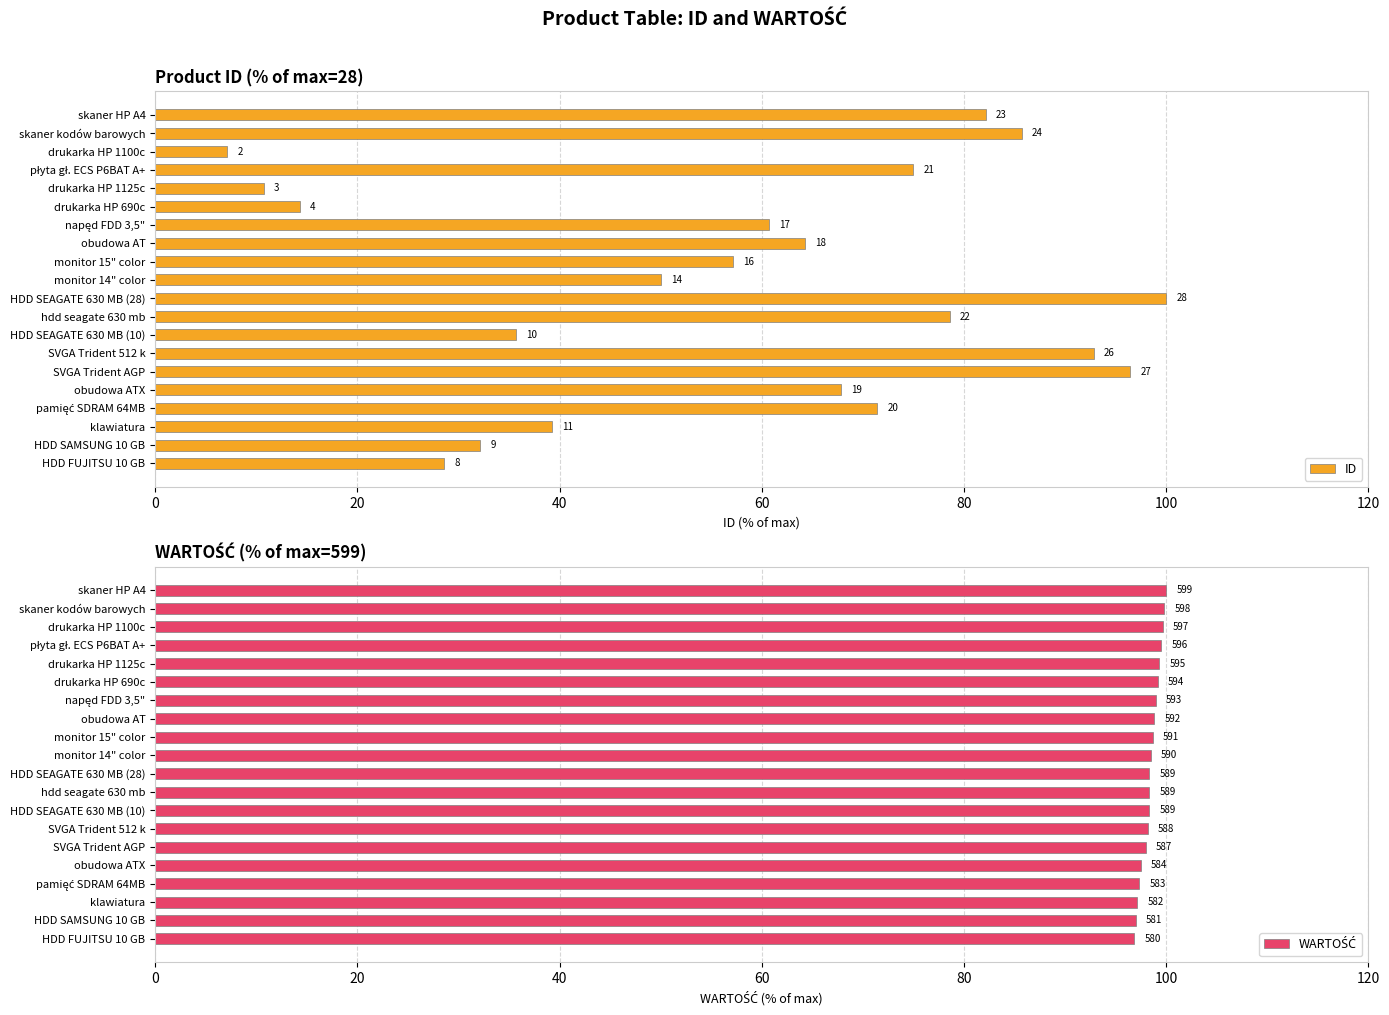

What is the highest value of the WARTOŚĆ series?

100.0